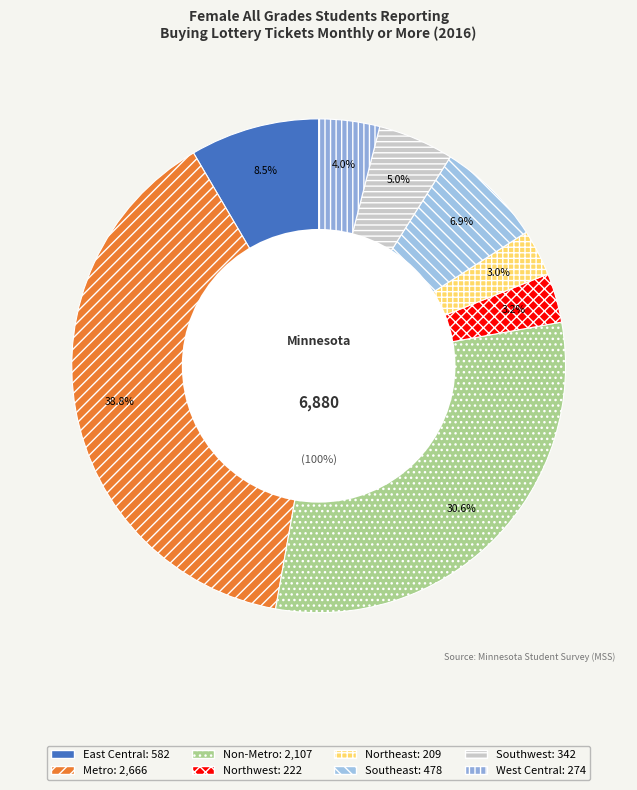

Count the number of slices in the pie.

8